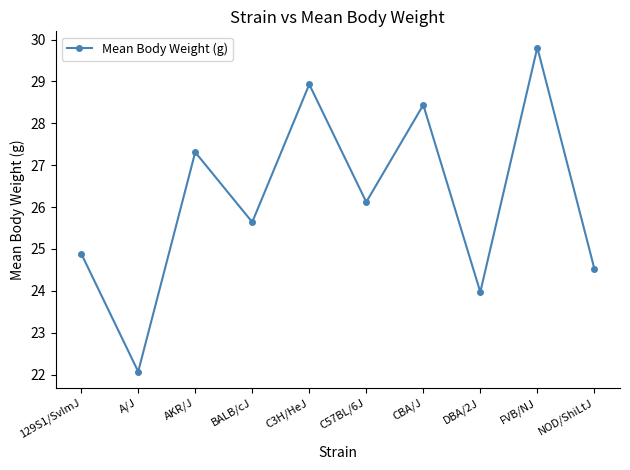

What is the difference between the second highest and second lowest values?

5.0